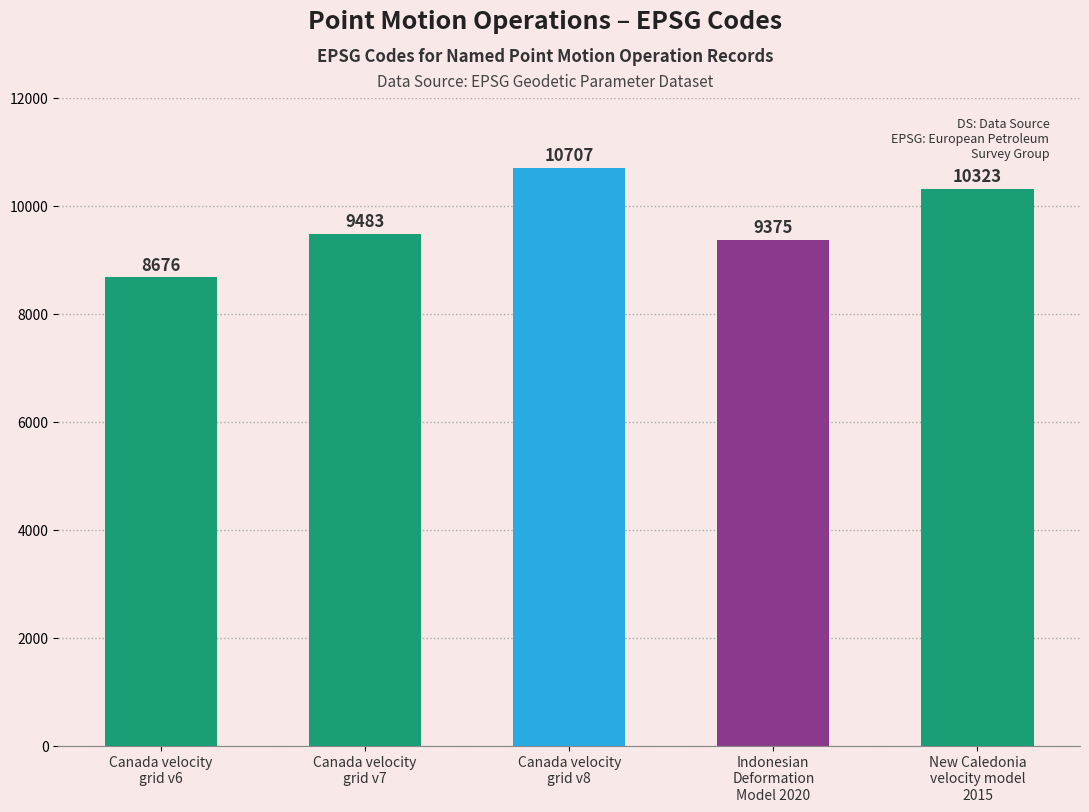

The chart shows a value of 9375 at Indonesian
Deformation
Model 2020. True or false?

True